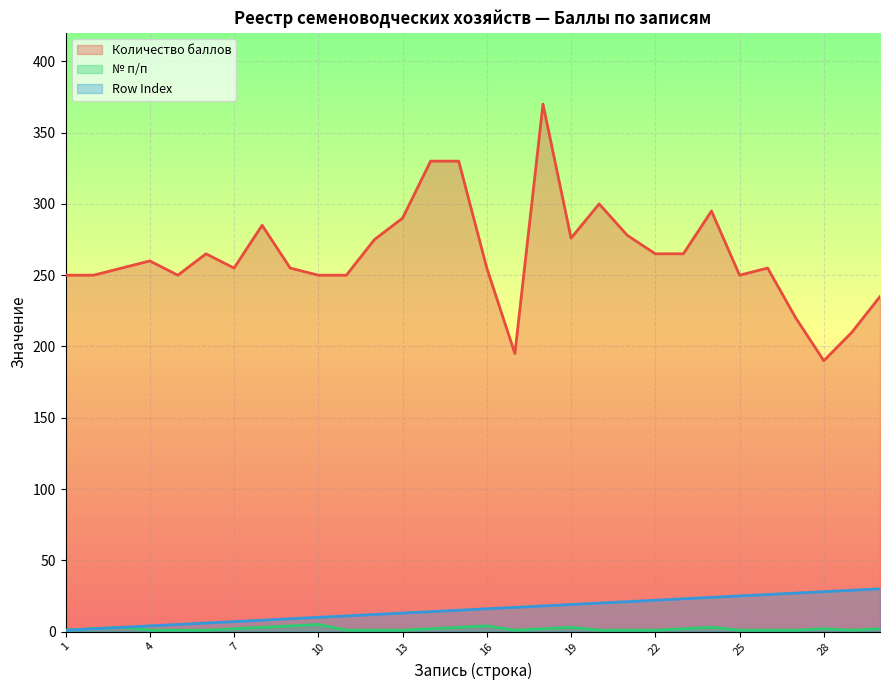

What is the sum of the Количество баллов values at 9 and 6?

520